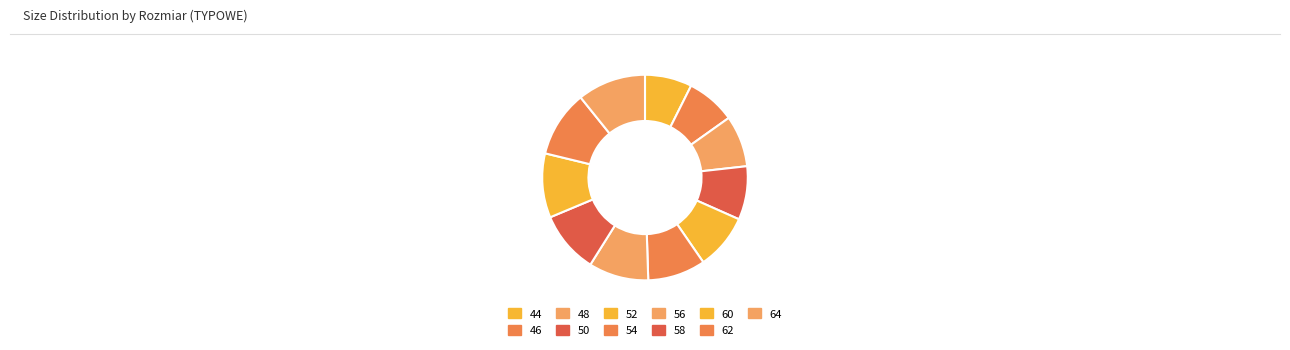

What is the ratio of the value at 60 to the value at 44?

1.4